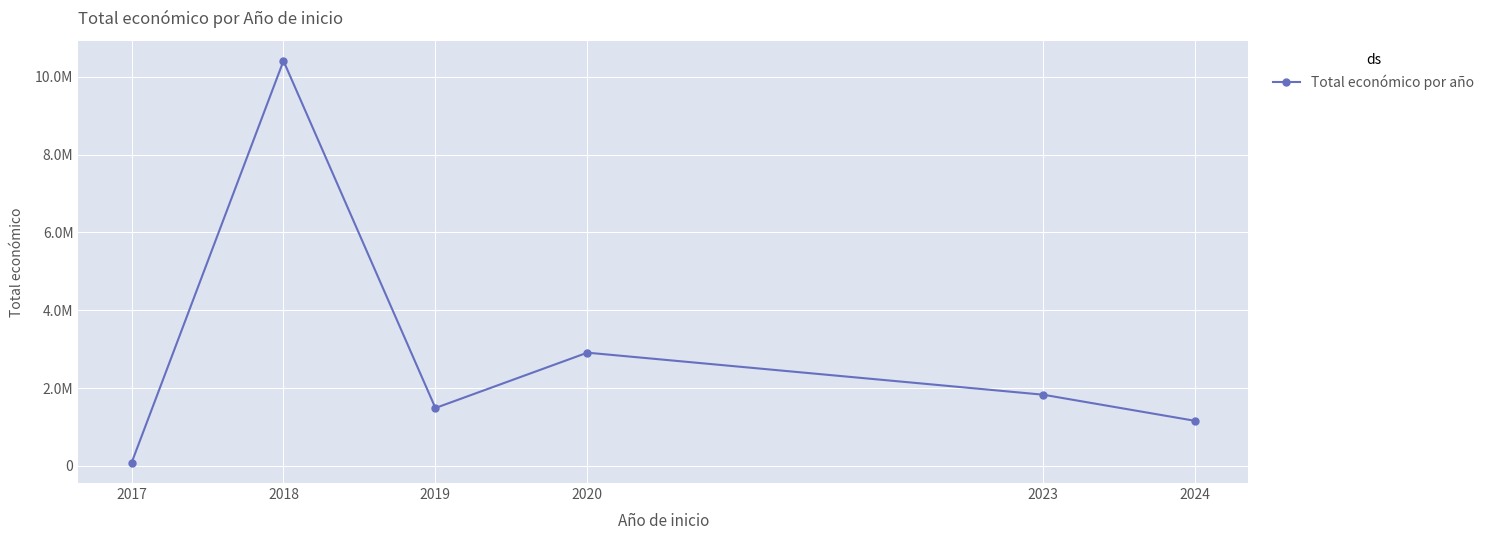

Reading right to left, transcribe all the data shown in this chart.

2024=1156647	2023=1828515	2020=2909115	2019=1486479	2018=10410564	2017=74664